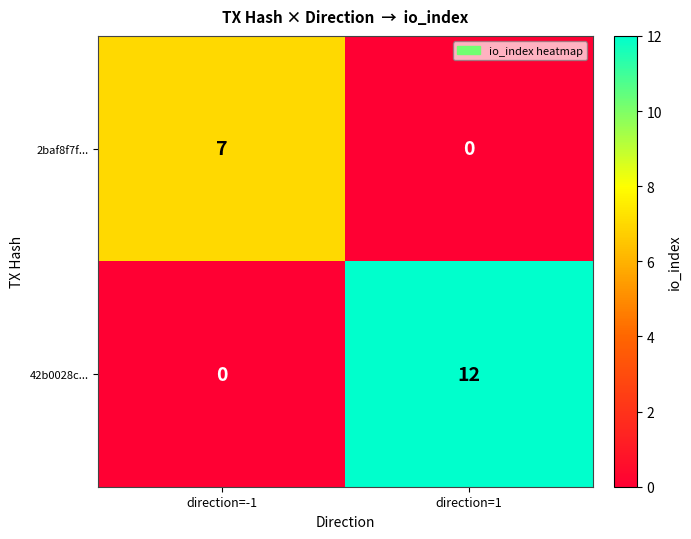

Reading right to left, transcribe all the data shown in this chart.

2baf8f7f...: 0	7
42b0028c...: 12	0